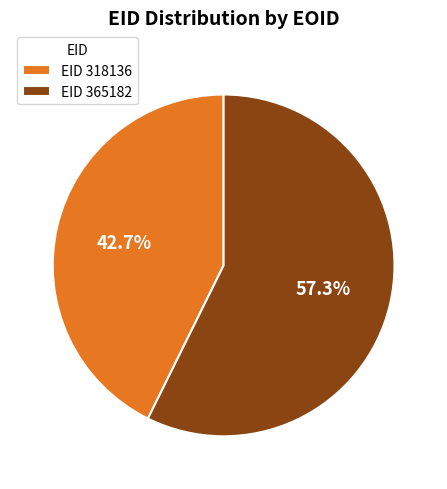

How much of the chart is everything except EID 318136?

57.3%